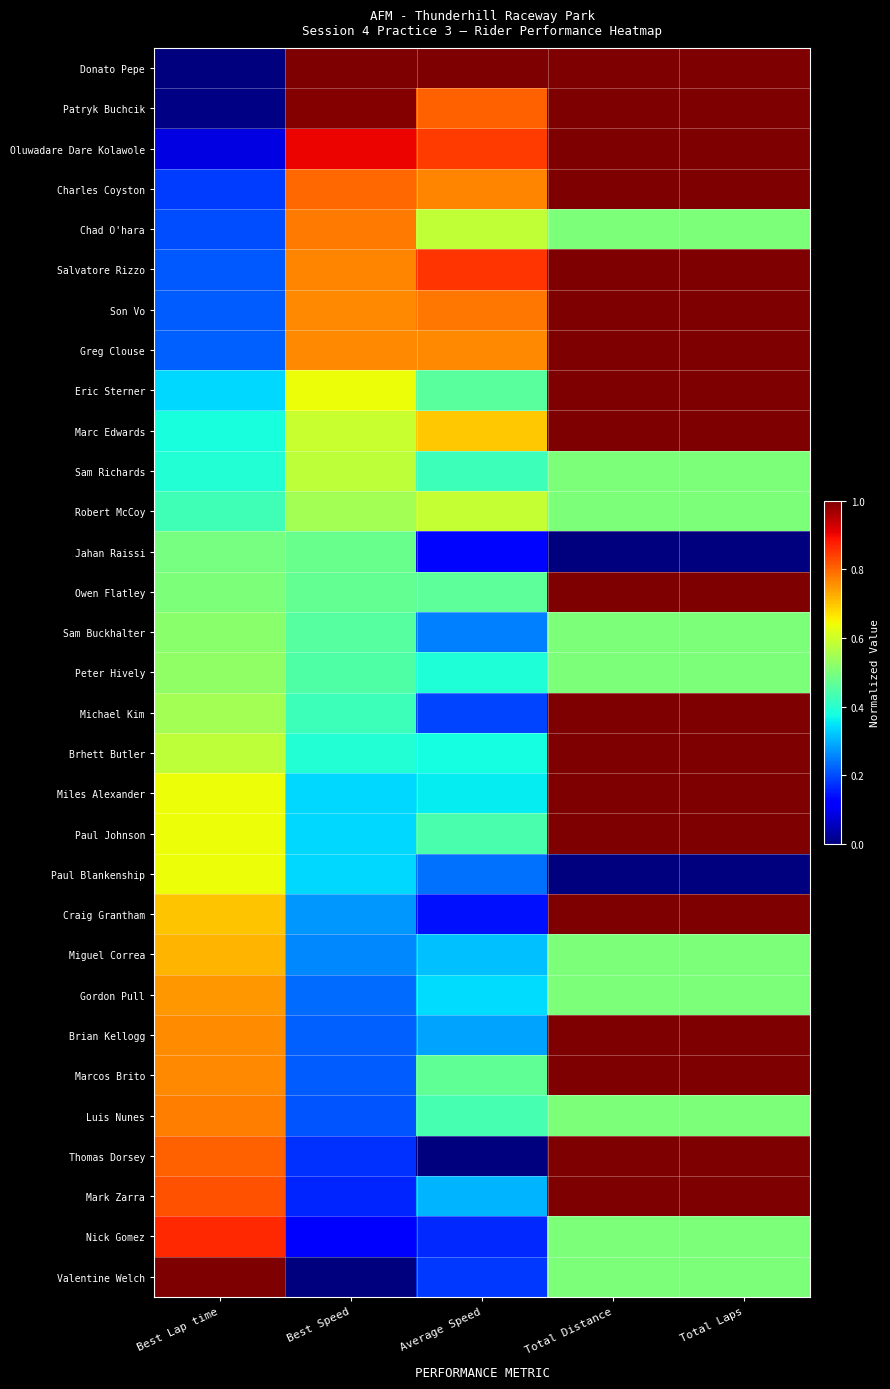

Reading left to right, transcribe all the data shown in this chart.

Donato Pepe: Best Lap time=0.0	Best Speed=1.0	Average Speed=1.0	Total Distance=1.0	Total Laps=1.0
Patryk Buchcik: Best Lap time=0.0	Best Speed=1.0	Average Speed=0.8	Total Distance=1.0	Total Laps=1.0
Oluwadare Dare Kolawole: Best Lap time=0.1	Best Speed=0.9	Average Speed=0.8	Total Distance=1.0	Total Laps=1.0
Charles Coyston: Best Lap time=0.2	Best Speed=0.8	Average Speed=0.8	Total Distance=1.0	Total Laps=1.0
Chad O'hara: Best Lap time=0.2	Best Speed=0.8	Average Speed=0.6	Total Distance=0.5	Total Laps=0.5
Salvatore Rizzo: Best Lap time=0.2	Best Speed=0.8	Average Speed=0.9	Total Distance=1.0	Total Laps=1.0
Son Vo: Best Lap time=0.2	Best Speed=0.8	Average Speed=0.8	Total Distance=1.0	Total Laps=1.0
Greg Clouse: Best Lap time=0.2	Best Speed=0.8	Average Speed=0.8	Total Distance=1.0	Total Laps=1.0
Eric Sterner: Best Lap time=0.3	Best Speed=0.6	Average Speed=0.5	Total Distance=1.0	Total Laps=1.0
Marc Edwards: Best Lap time=0.4	Best Speed=0.6	Average Speed=0.7	Total Distance=1.0	Total Laps=1.0
Sam Richards: Best Lap time=0.4	Best Speed=0.6	Average Speed=0.4	Total Distance=0.5	Total Laps=0.5
Robert McCoy: Best Lap time=0.4	Best Speed=0.5	Average Speed=0.6	Total Distance=0.5	Total Laps=0.5
Jahan Raissi: Best Lap time=0.5	Best Speed=0.5	Average Speed=0.1	Total Distance=0.0	Total Laps=0.0
Owen Flatley: Best Lap time=0.5	Best Speed=0.5	Average Speed=0.5	Total Distance=1.0	Total Laps=1.0
Sam Buckhalter: Best Lap time=0.5	Best Speed=0.5	Average Speed=0.3	Total Distance=0.5	Total Laps=0.5
Peter Hively: Best Lap time=0.5	Best Speed=0.4	Average Speed=0.4	Total Distance=0.5	Total Laps=0.5
Michael Kim: Best Lap time=0.5	Best Speed=0.4	Average Speed=0.2	Total Distance=1.0	Total Laps=1.0
Brhett Butler: Best Lap time=0.6	Best Speed=0.4	Average Speed=0.4	Total Distance=1.0	Total Laps=1.0
Miles Alexander: Best Lap time=0.6	Best Speed=0.3	Average Speed=0.4	Total Distance=1.0	Total Laps=1.0
Paul Johnson: Best Lap time=0.6	Best Speed=0.3	Average Speed=0.4	Total Distance=1.0	Total Laps=1.0
Paul Blankenship: Best Lap time=0.6	Best Speed=0.3	Average Speed=0.2	Total Distance=0.0	Total Laps=0.0
Craig Grantham: Best Lap time=0.7	Best Speed=0.3	Average Speed=0.1	Total Distance=1.0	Total Laps=1.0
Miguel Correa: Best Lap time=0.7	Best Speed=0.3	Average Speed=0.3	Total Distance=0.5	Total Laps=0.5
Gordon Pull: Best Lap time=0.7	Best Speed=0.2	Average Speed=0.3	Total Distance=0.5	Total Laps=0.5
Brian Kellogg: Best Lap time=0.8	Best Speed=0.2	Average Speed=0.3	Total Distance=1.0	Total Laps=1.0
Marcos Brito: Best Lap time=0.8	Best Speed=0.2	Average Speed=0.5	Total Distance=1.0	Total Laps=1.0
Luis Nunes: Best Lap time=0.8	Best Speed=0.2	Average Speed=0.4	Total Distance=0.5	Total Laps=0.5
Thomas Dorsey: Best Lap time=0.8	Best Speed=0.2	Average Speed=0.0	Total Distance=1.0	Total Laps=1.0
Mark Zarra: Best Lap time=0.8	Best Speed=0.2	Average Speed=0.3	Total Distance=1.0	Total Laps=1.0
Nick Gomez: Best Lap time=0.9	Best Speed=0.1	Average Speed=0.2	Total Distance=0.5	Total Laps=0.5
Valentine Welch: Best Lap time=1.0	Best Speed=0.0	Average Speed=0.2	Total Distance=0.5	Total Laps=0.5